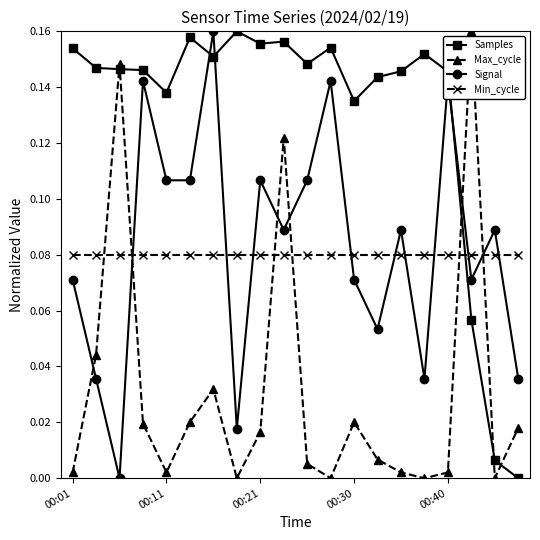

True or false: Max_cycle has more than 2 interior local peaks.

True